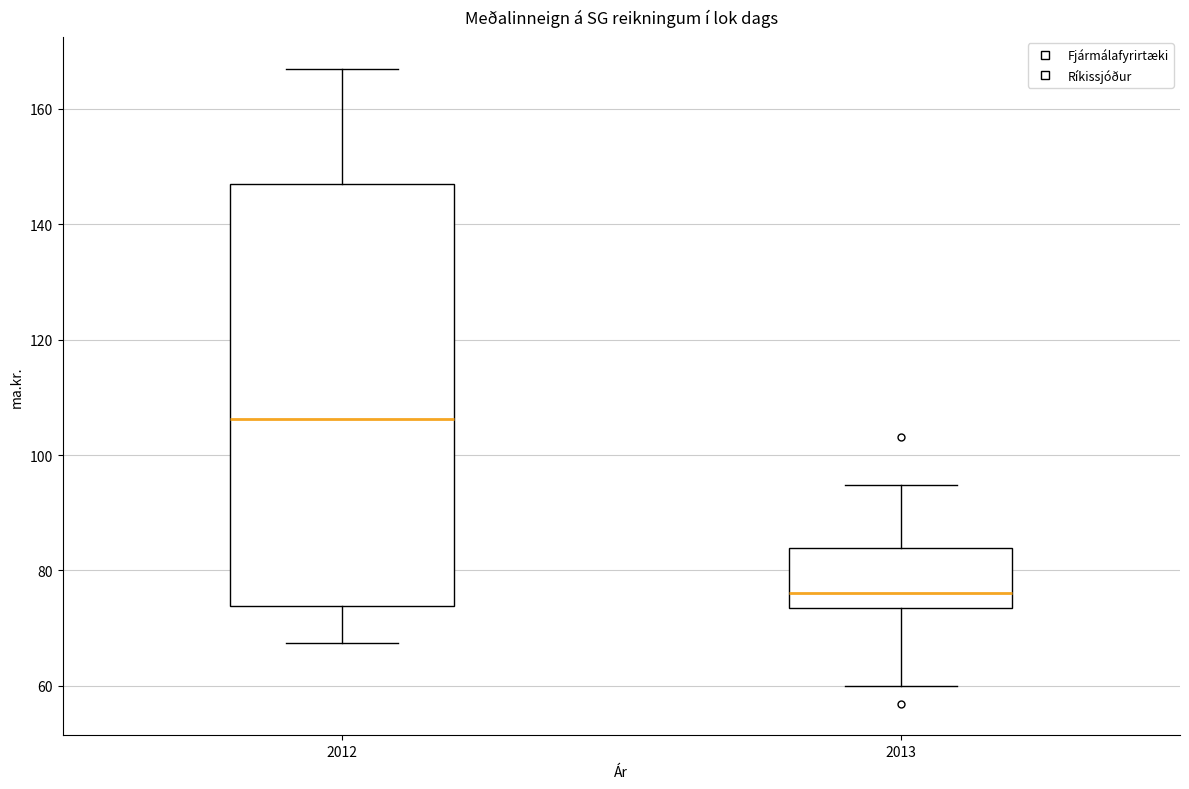

Reading left to right, read every box against the y-axis: the position of its median line, the range the box covers, and the ends of its whiskers. The values are not printed on the chart, so give them approximately, as read against the axis.

2012: median 106, box 74 to 146, whiskers 68 to 166
2013: median 76, box 74 to 84, whiskers 60 to 94